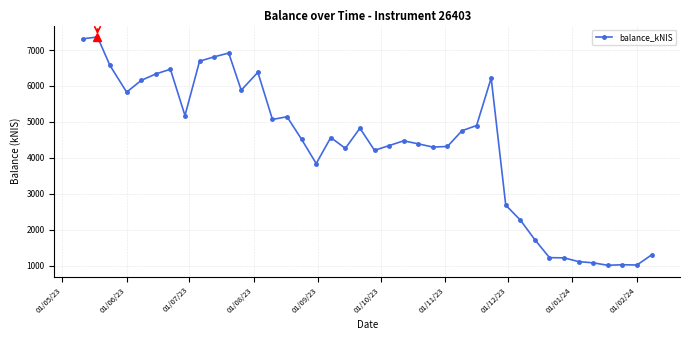

What is the difference between the maximum and minimum values?

6356.3